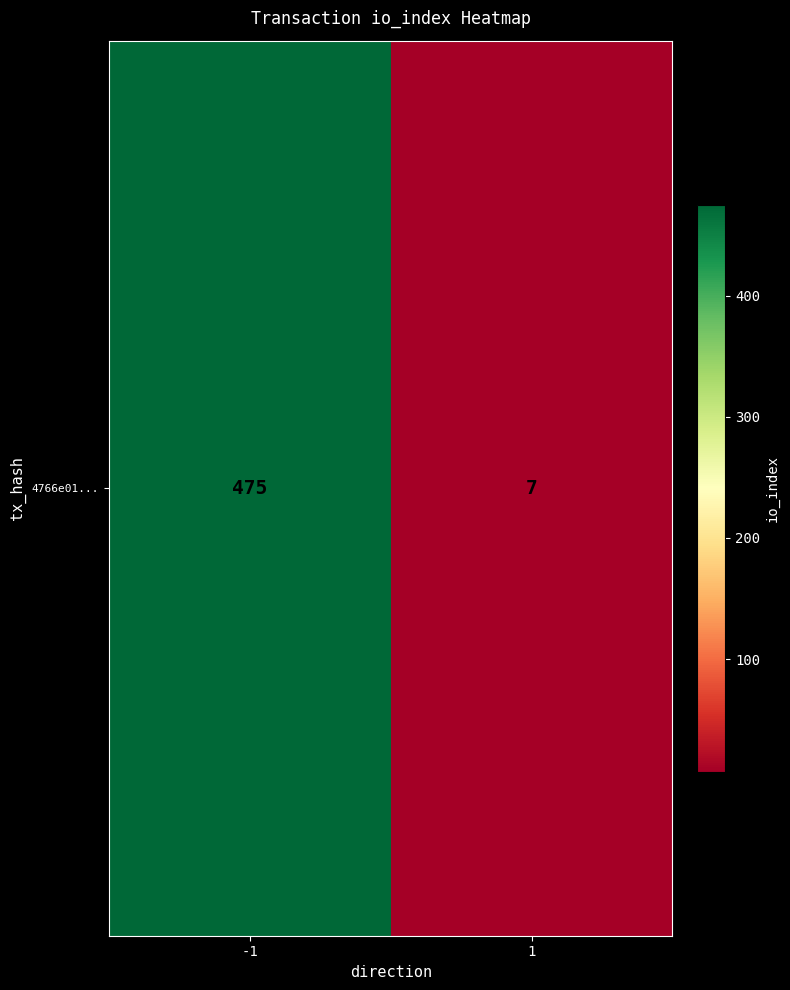

Which has a higher value, 1 or -1?

-1